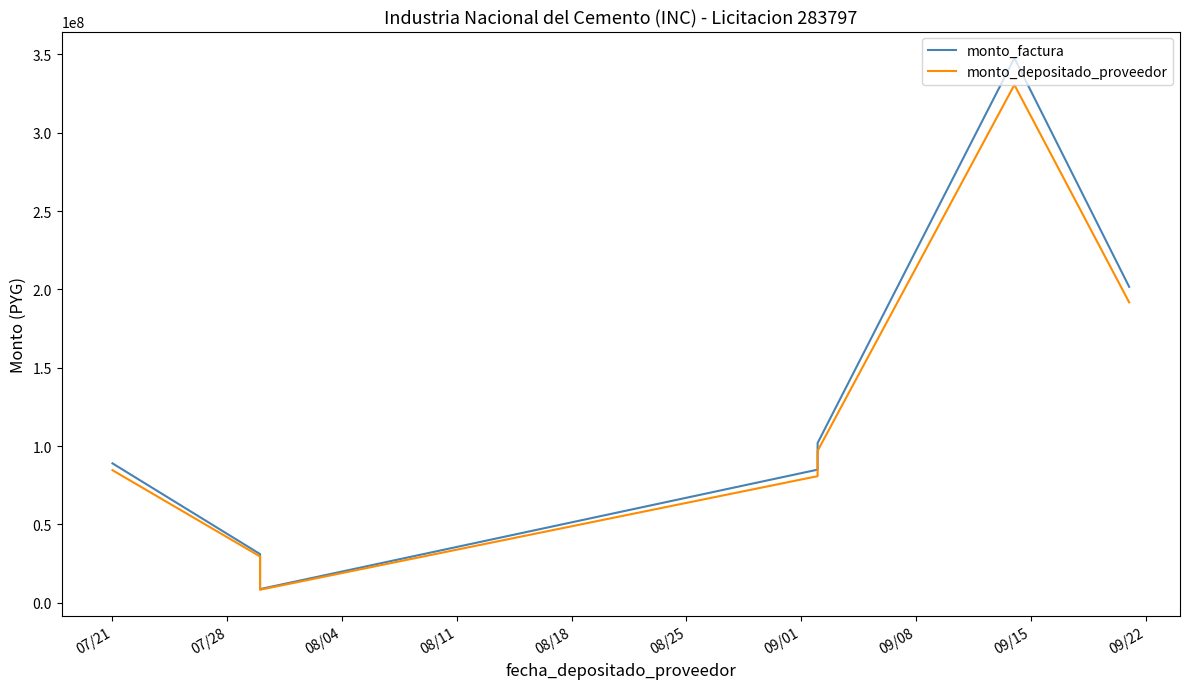

What is the difference between the highest and lowest values at 08/04?

424617